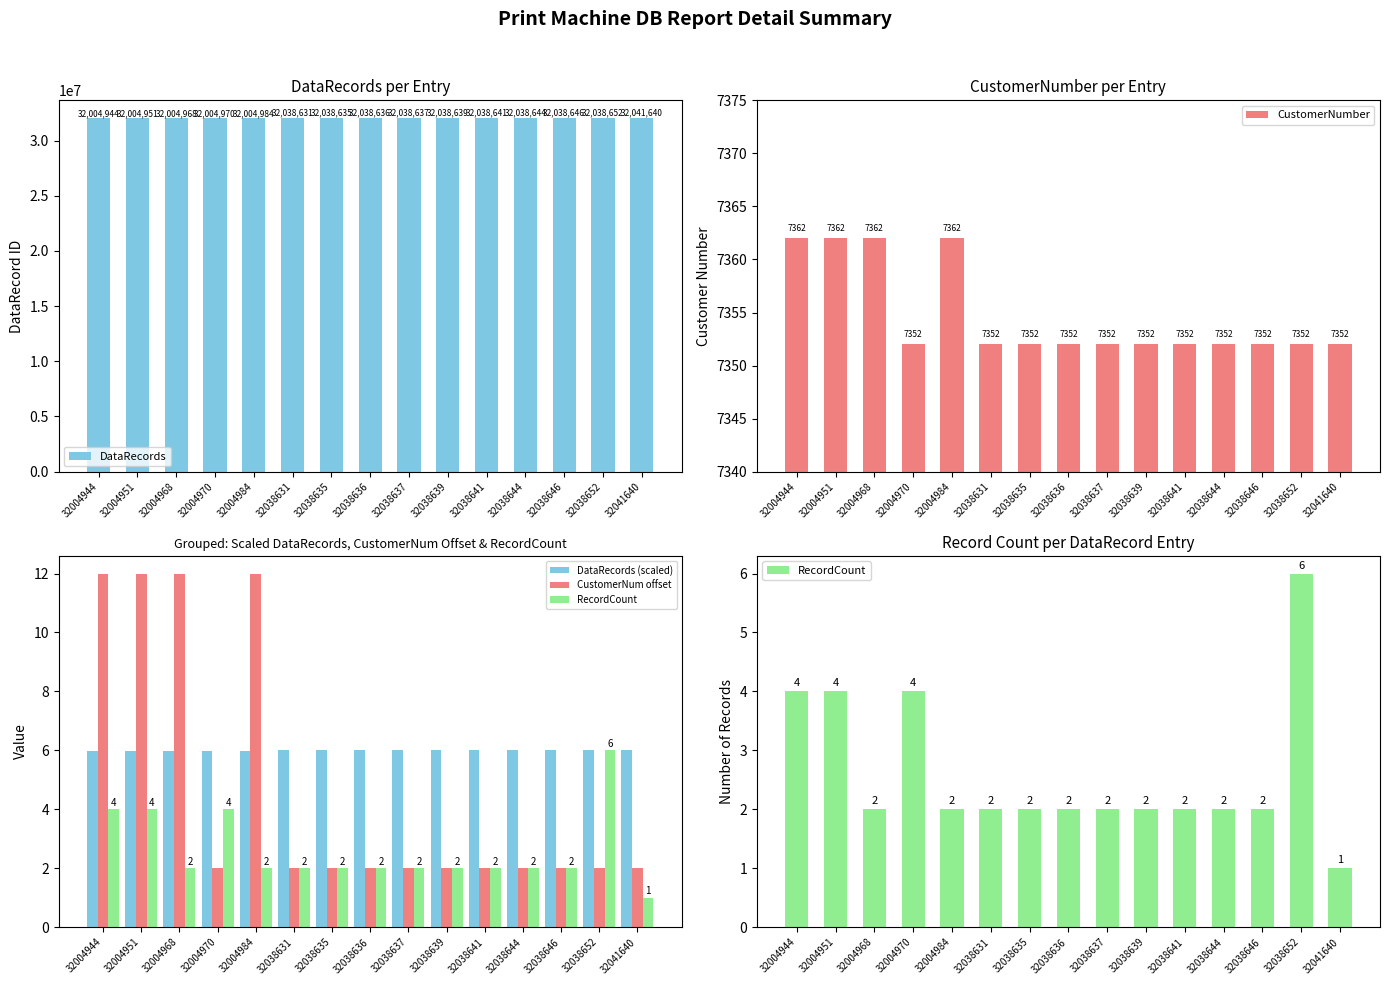

What are all the series names shown in the legend?

DataRecords, CustomerNumber, DataRecords (scaled), CustomerNum offset, RecordCount